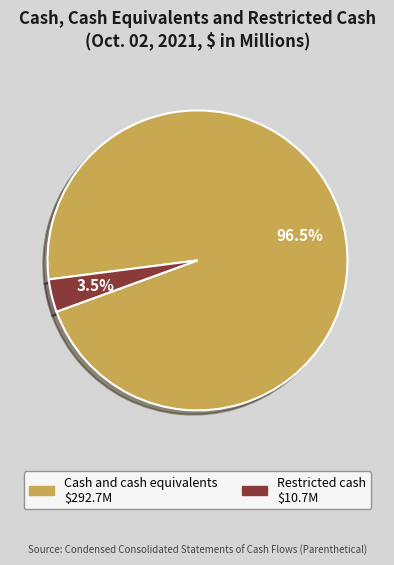

Does any single category account for the majority?

Yes